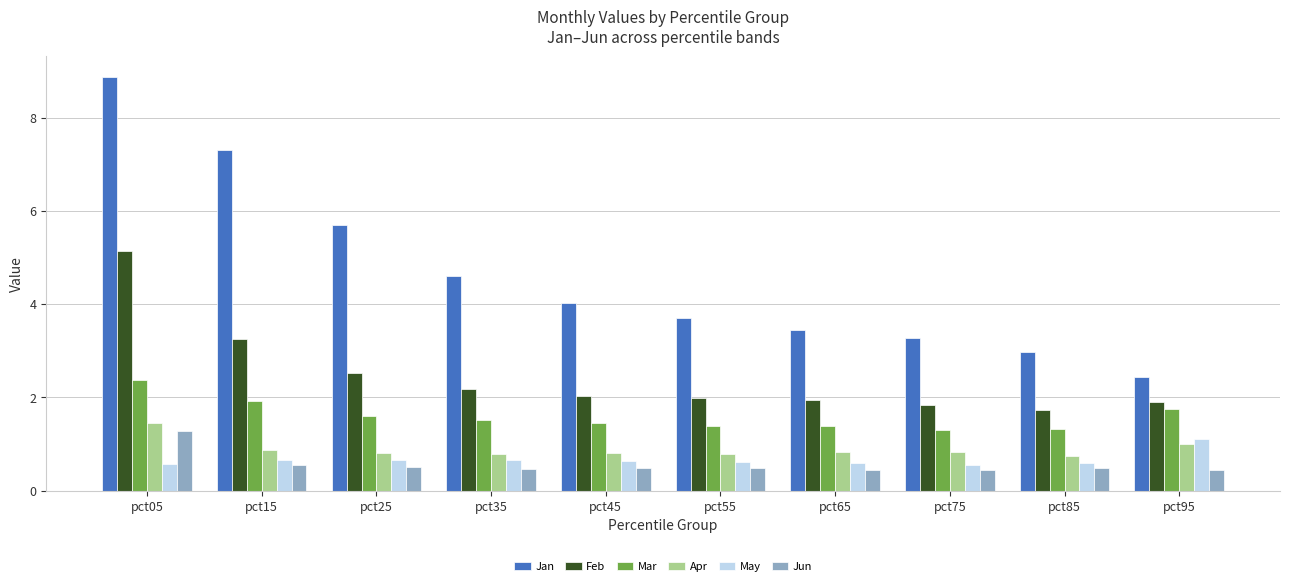

What is the smallest value displayed?

0.4